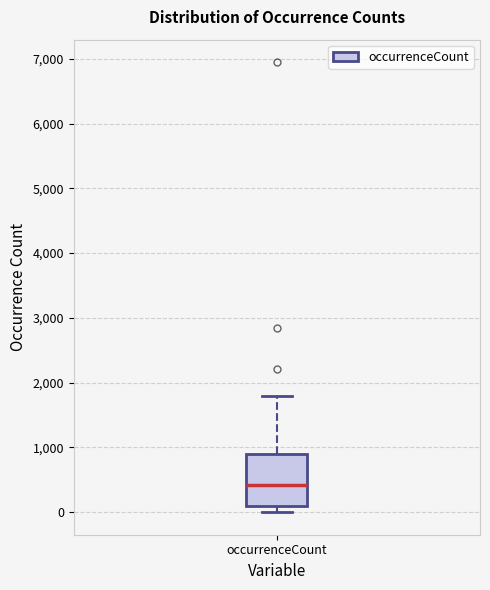

Read this box plot against the y-axis: the position of the median line, the range covered by the box, and the ends of both whiskers. The values are not printed on the chart, so give them approximately, as read against the axis.

median 400, box 100 to 900, whiskers 0 to 1800